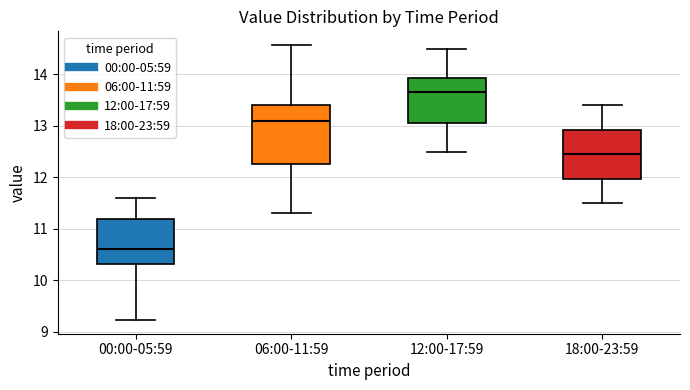

Comparing the boxes themselves (not the whiskers), which one is the tallest?

06:00-11:59